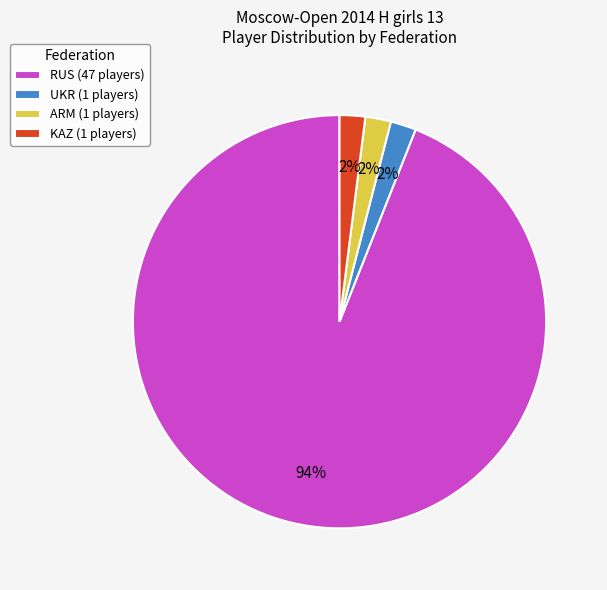

How many slices are in this pie chart?

4